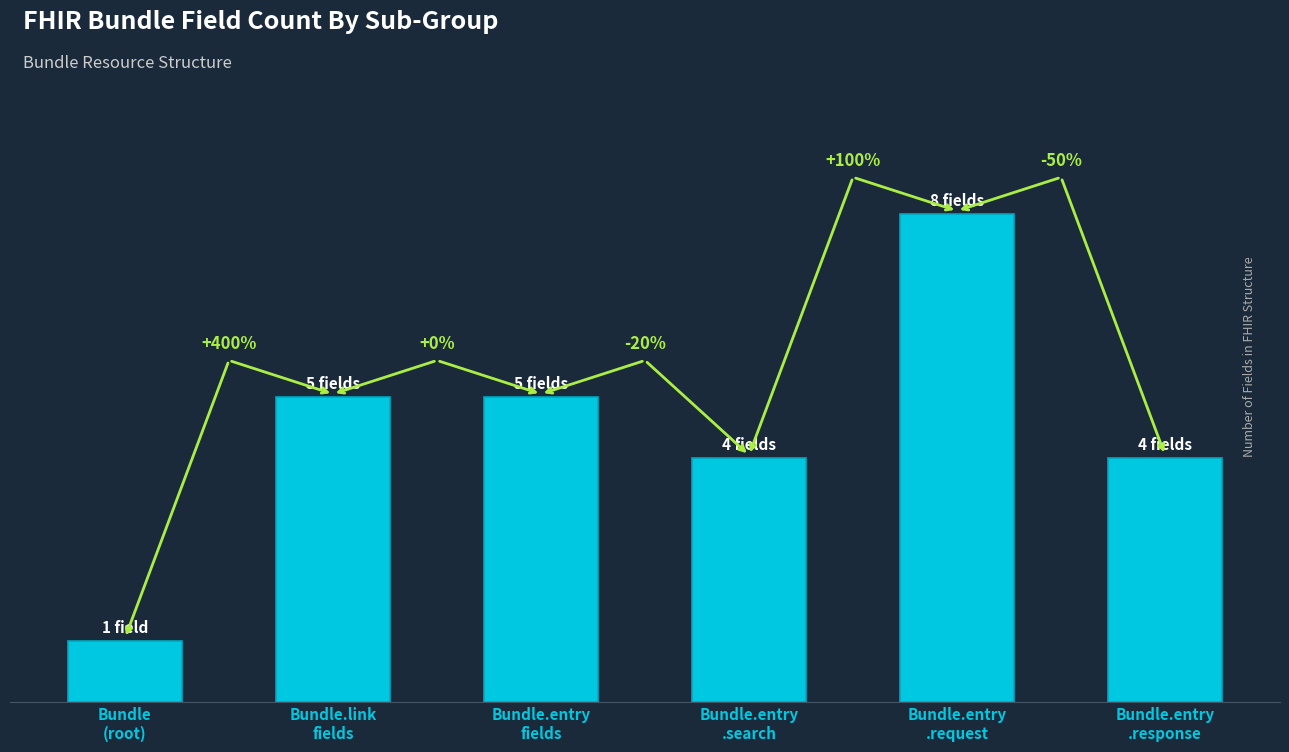

Does the chart contain any negative values?

No